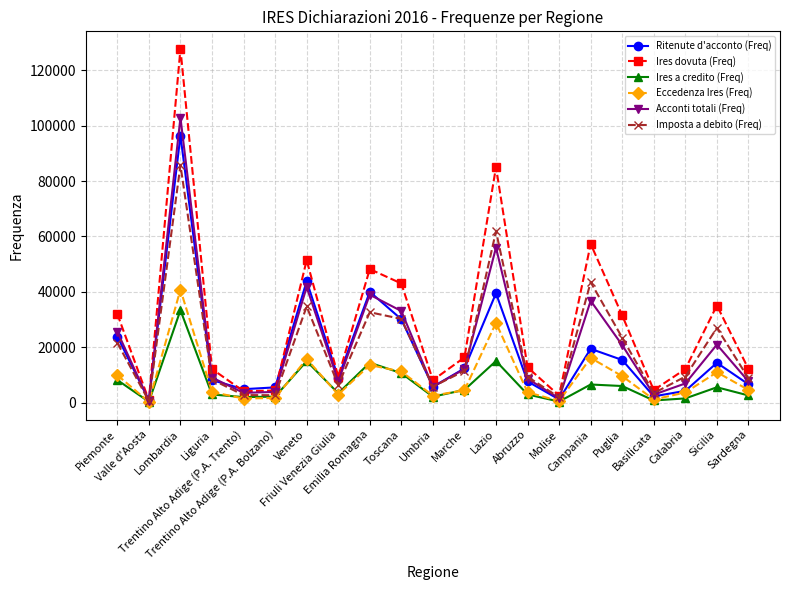

Rank the series at Sicilia from highest to lowest value.

Ires dovuta (Freq), Imposta a debito (Freq), Acconti totali (Freq), Ritenute d'acconto (Freq), Eccedenza Ires (Freq), Ires a credito (Freq)